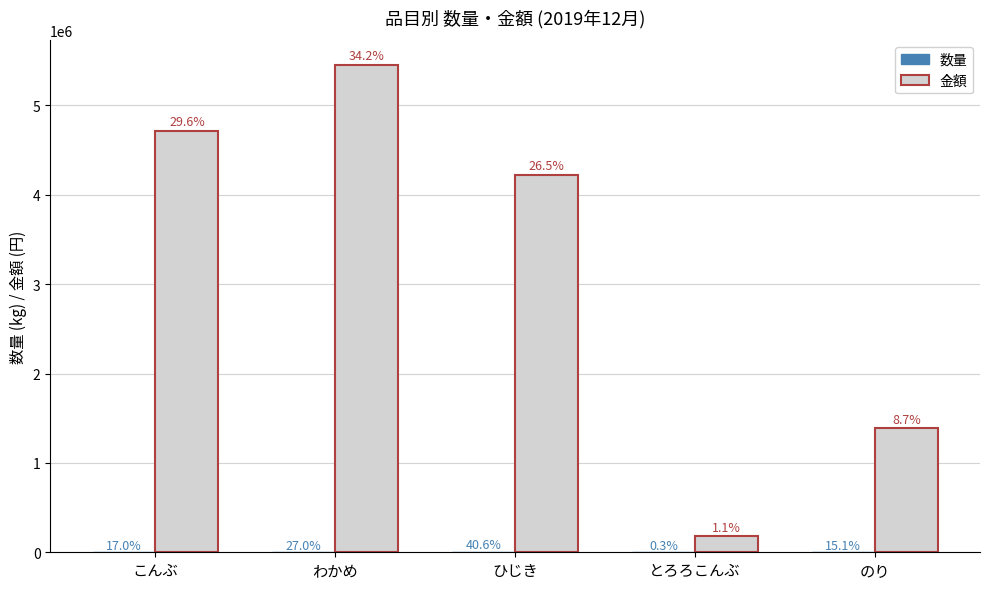

Rank the series at こんぶ from highest to lowest value.

金額, 数量